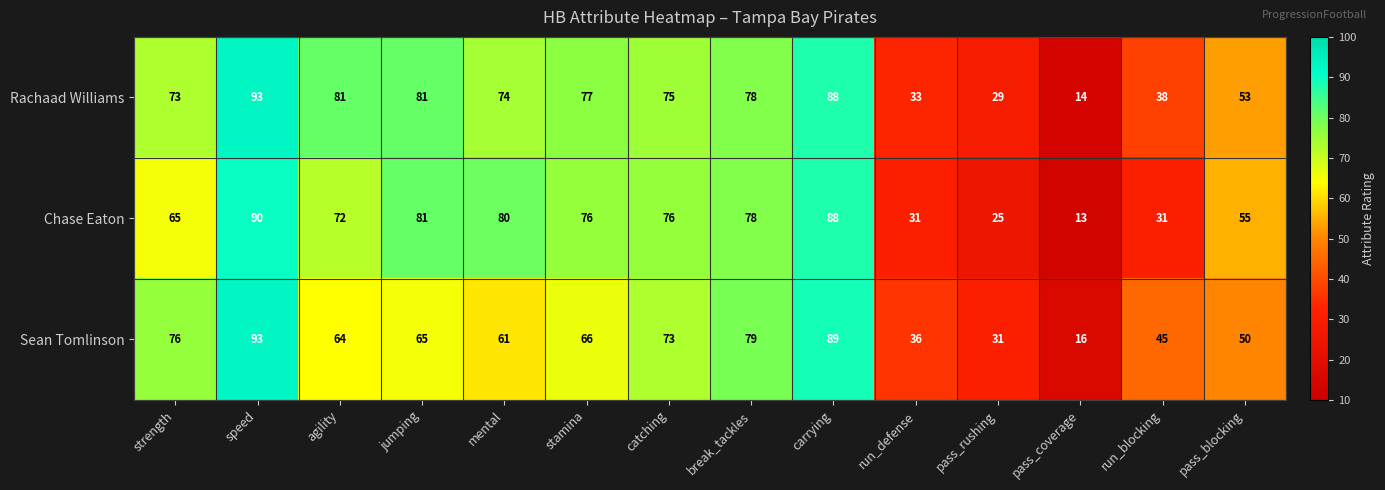

True or false: Chase Eaton has a value of 105 at strength.

False